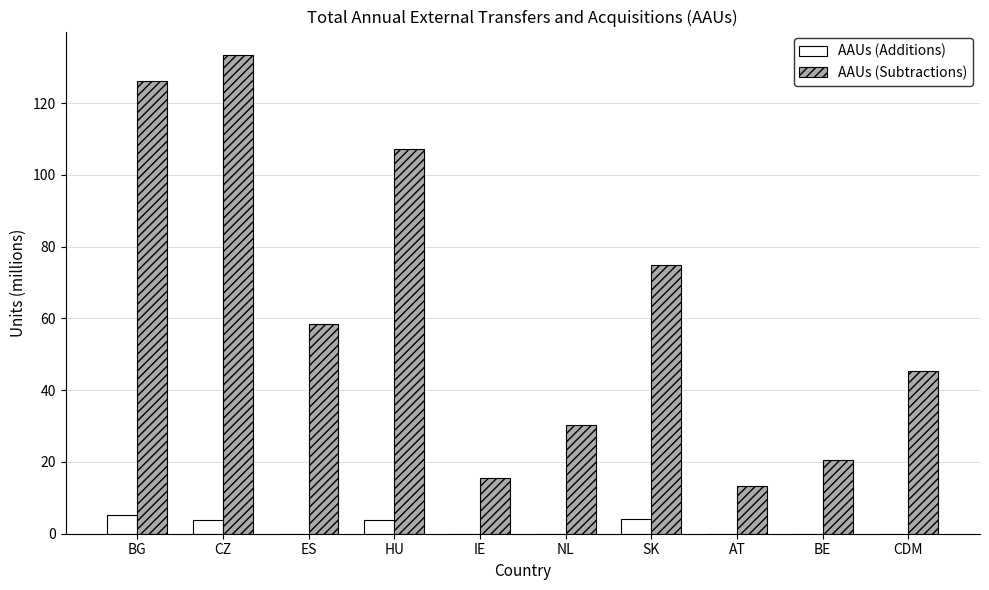

What is the highest value of the AAUs (Subtractions) series?

133.3